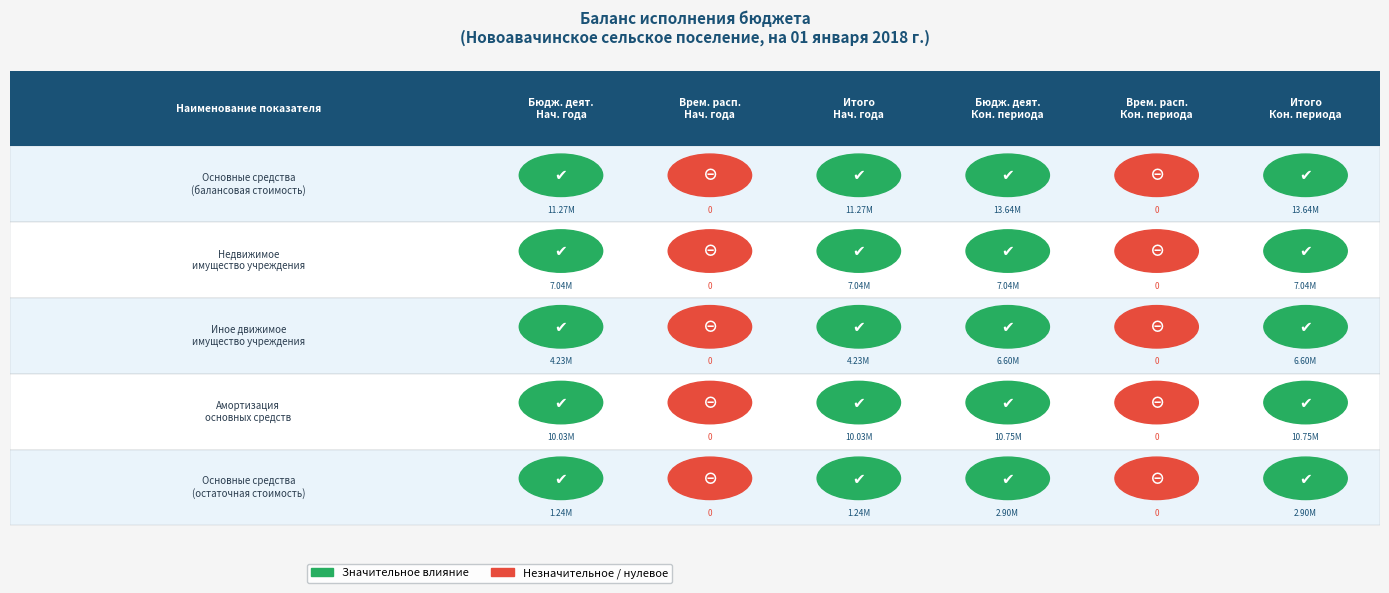

Between 2 and 5, which series saw the biggest shift?

Основные средства (балансовая стоимость)